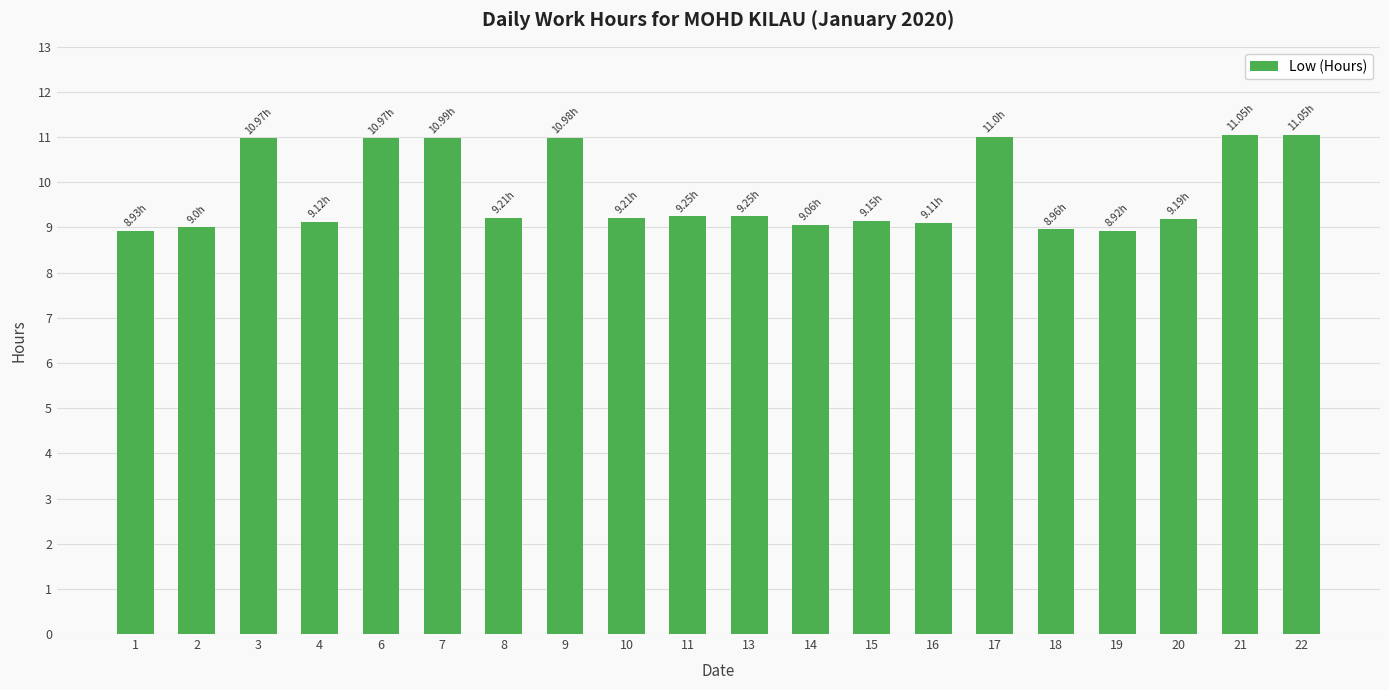

How many distinct data groups are displayed?

1